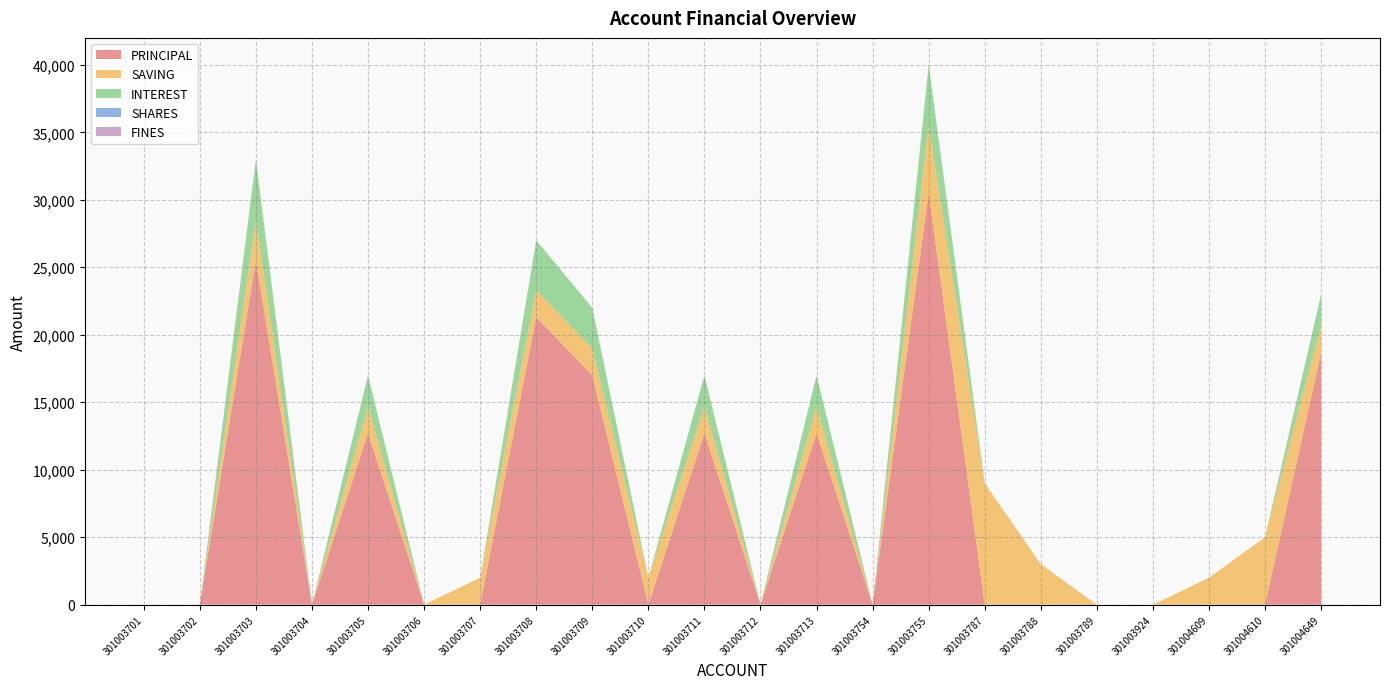

Reading left to right, extract all data points from this chart.

PRINCIPAL: 0	0	25500	0	12700	0	0	21300	17000	0	12700	0	12700	0	30500	0	0	0	0	0	0	18700
SAVING: 0	0	3000	0	2000	0	2000	2000	2000	2000	2000	0	2000	0	5000	9000	3000	0	0	2000	5000	2000
INTEREST: 0	0	4500	0	2300	0	0	3700	3000	0	2300	0	2300	0	4500	0	0	0	0	0	0	2300
SHARES: 0	0	0	0	0	0	0	0	0	0	0	0	0	0	0	0	0	0	0	0	0	0
FINES: 0	0	0	0	0	0	0	0	0	0	0	0	0	0	0	0	0	0	0	0	0	0